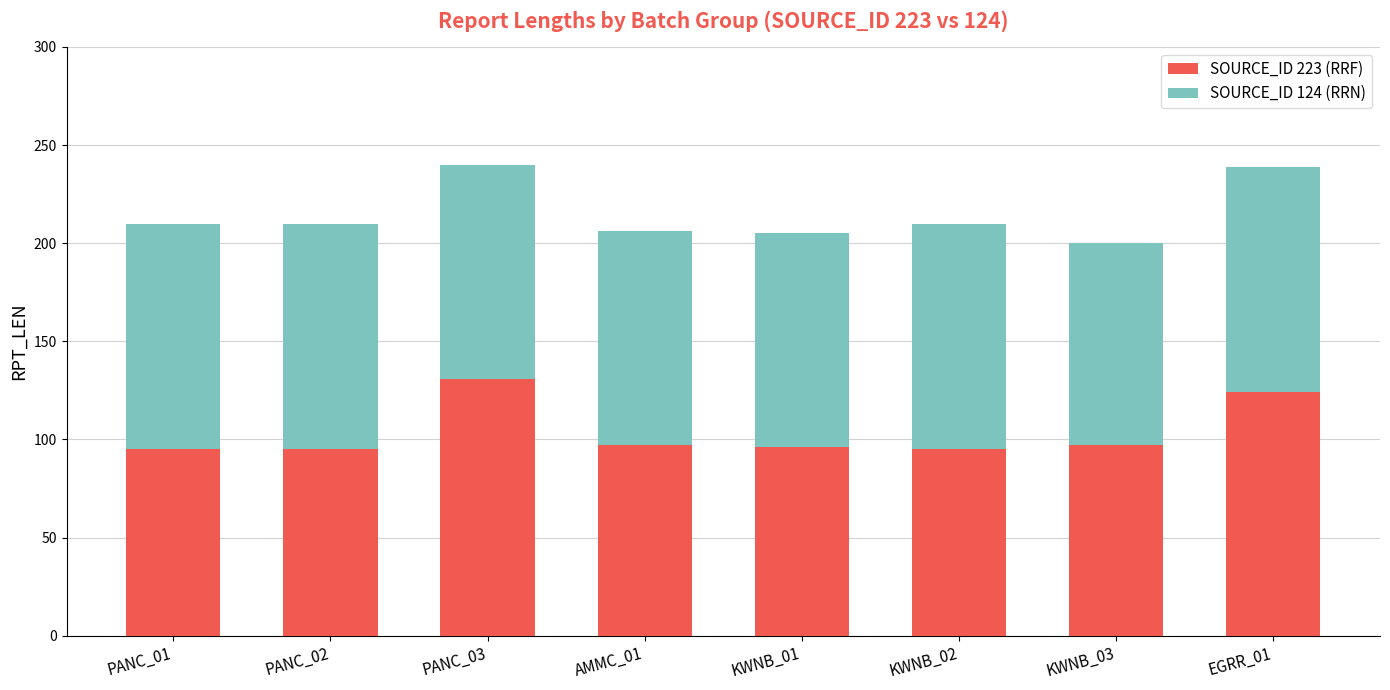

What is the total value across all series at KWNB_03?

200